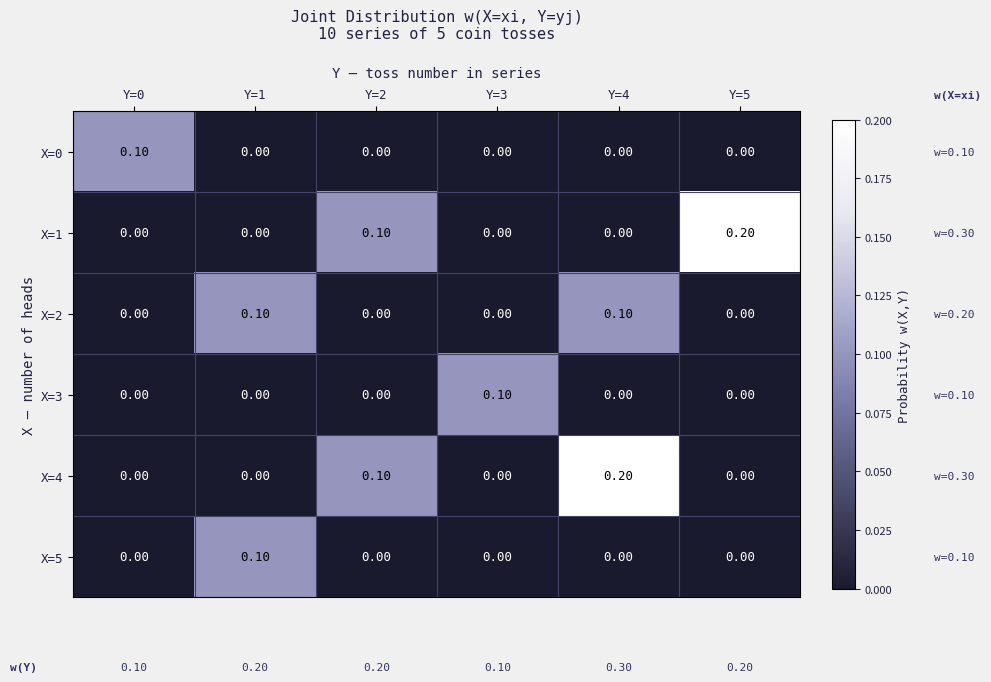

How many positive values does the X=3 series have?

1